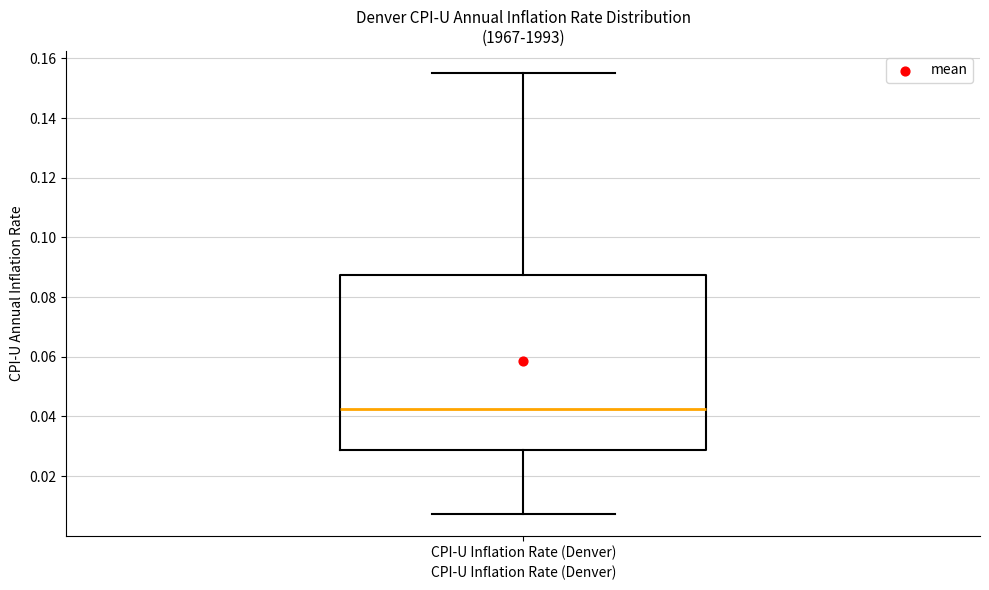

Transcribe this box plot: give where the median line is, the range the box spans, and where the two whiskers end, as read against the y-axis. The values are not printed on the chart, so give them approximately, as read against the axis.

median 0.042, box 0.028 to 0.088, whiskers 0.008 to 0.156